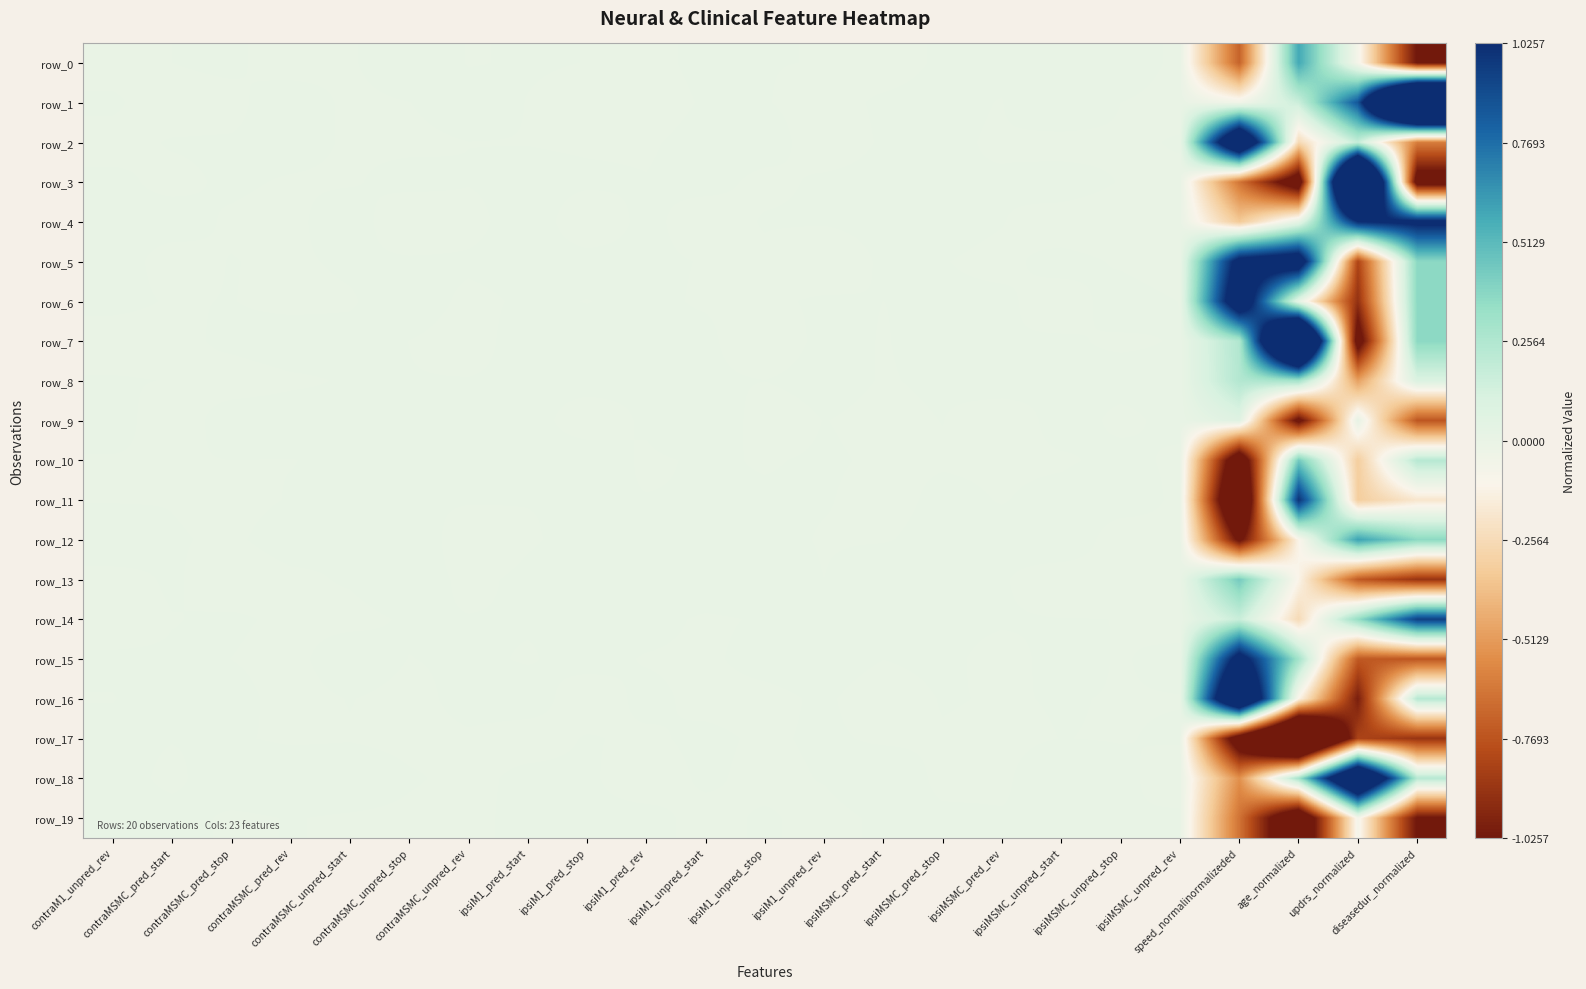

At which label does row_1 first exceed 0?

contraM1_unpred_rev